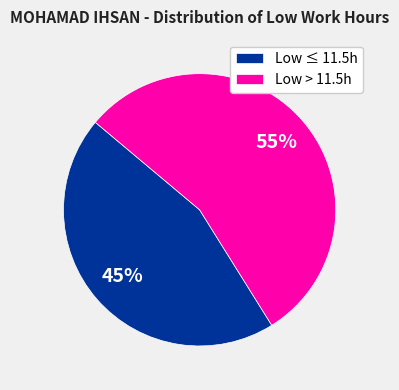

What percentage is the Low ≤ 11.5h slice, to the nearest percent?

45%